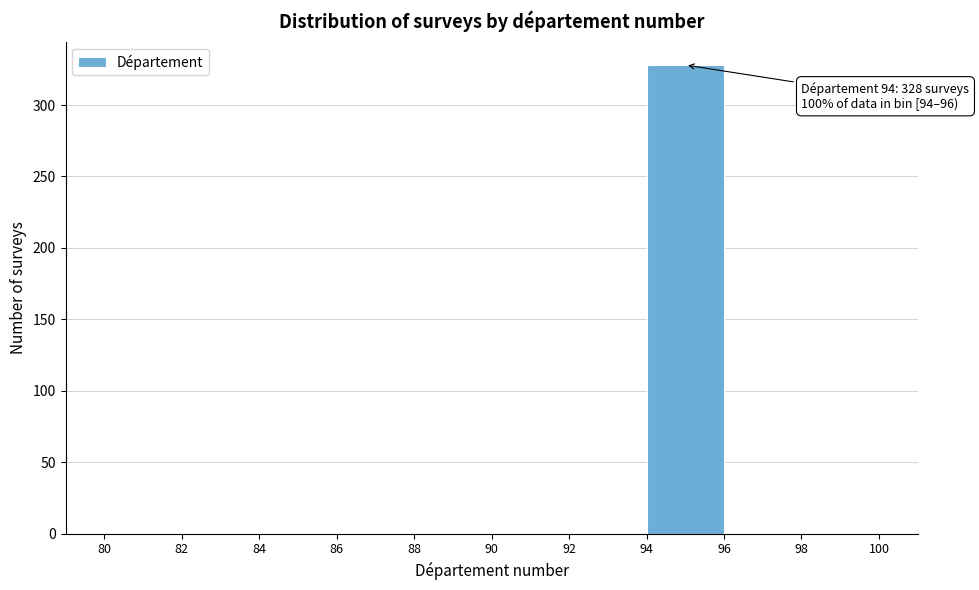

Which range on the x-axis has the tallest bar?

94 to 96